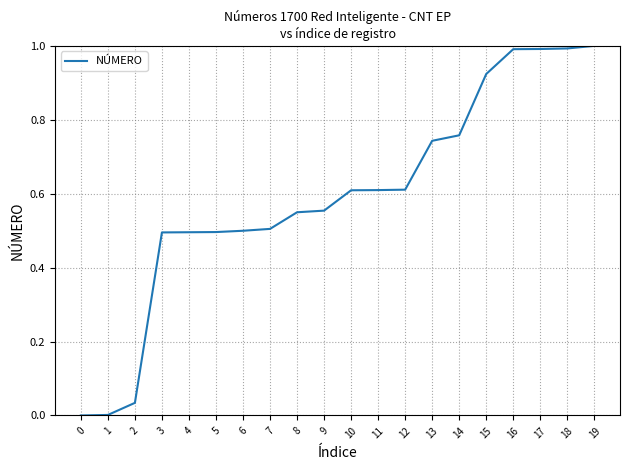

Is it true that the value at 6 is 0.8?

False